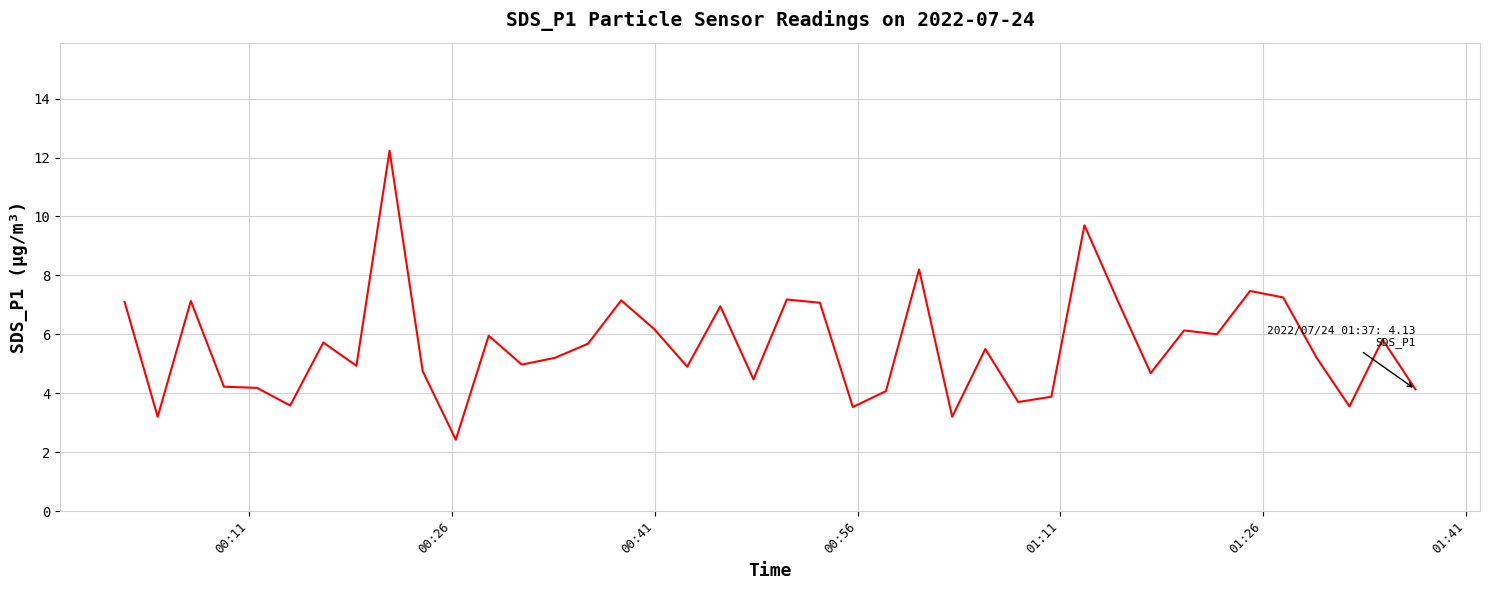

What is the minimum value shown in the chart?

2.4